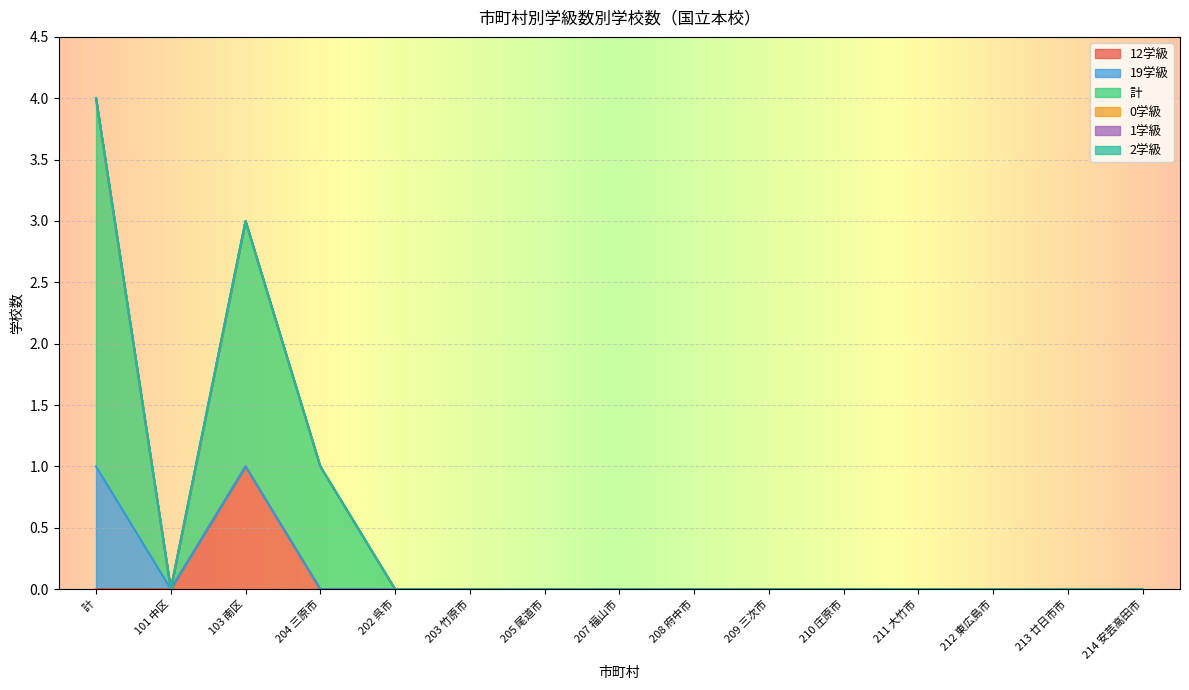

What are all the series names shown in the legend?

12学級, 19学級, 計, 0学級, 1学級, 2学級